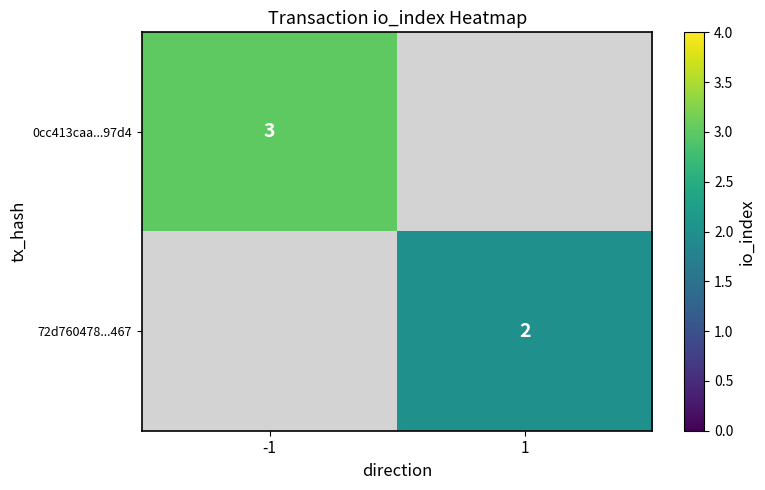

Is the value of 72d760478...467 at 1 greater than the value of 0cc413caa...97d4 at -1?

No